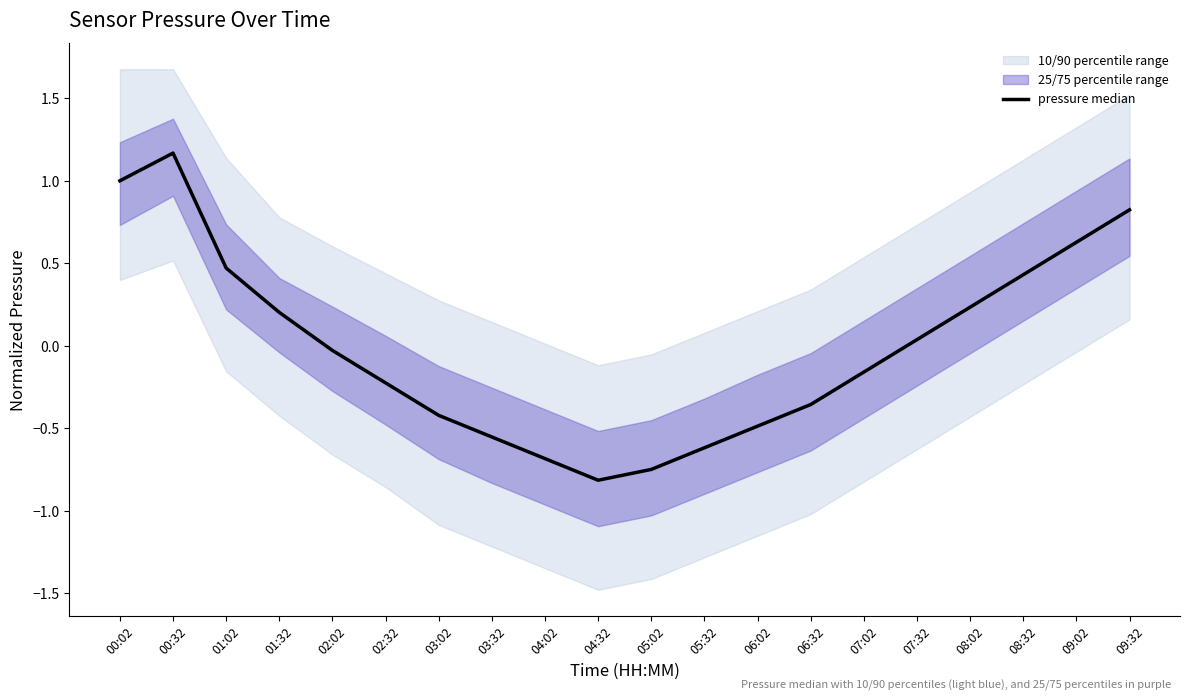

List the labels in order of value, smallest first.

04:32, 05:02, 04:02, 05:32, 03:32, 06:02, 03:02, 06:32, 02:32, 07:02, 02:02, 07:32, 01:32, 08:02, 08:32, 01:02, 09:02, 09:32, 00:02, 00:32